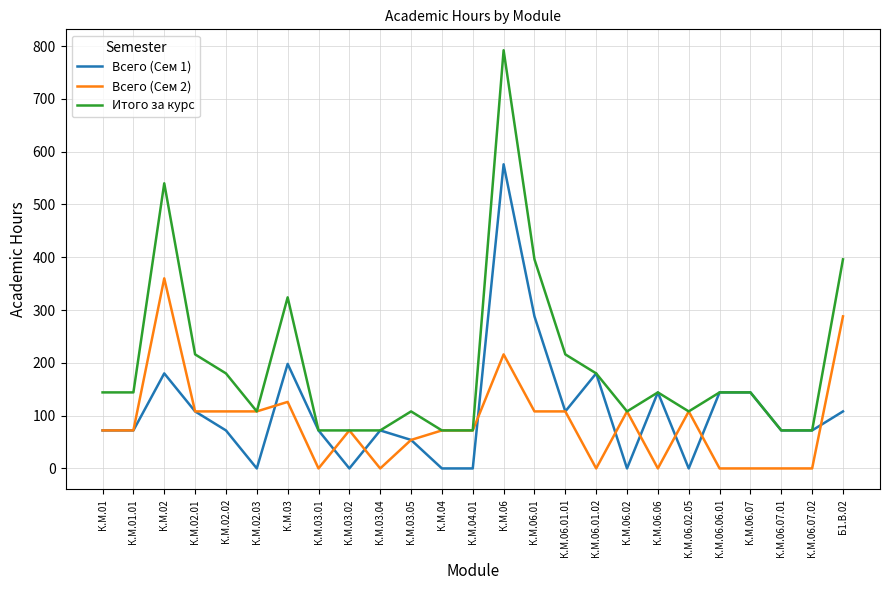

What is the sum of all Всего (Сем 2) values?

2160